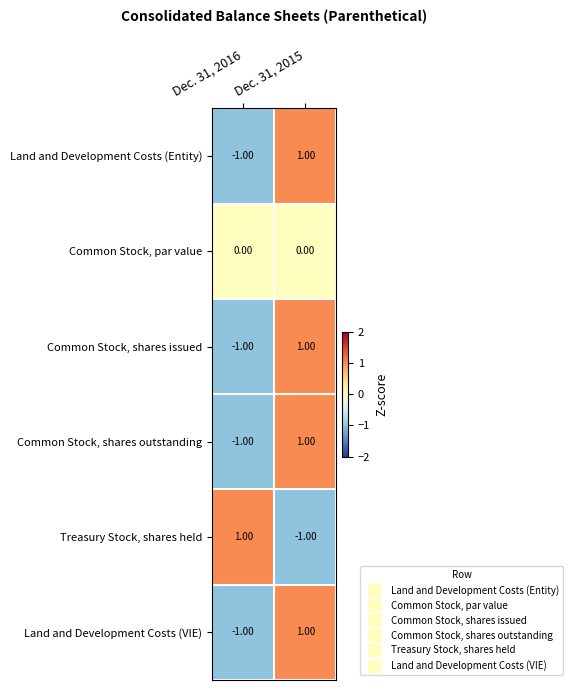

Rank the categories by Treasury Stock, shares held value from highest to lowest.

Dec. 31, 2016, Dec. 31, 2015